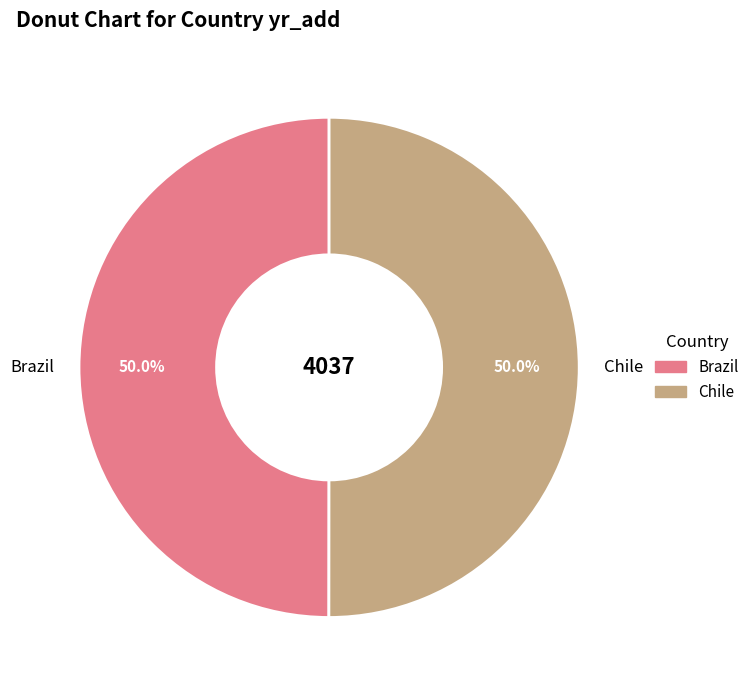

To the nearest percent, what is the average slice percentage?

50%